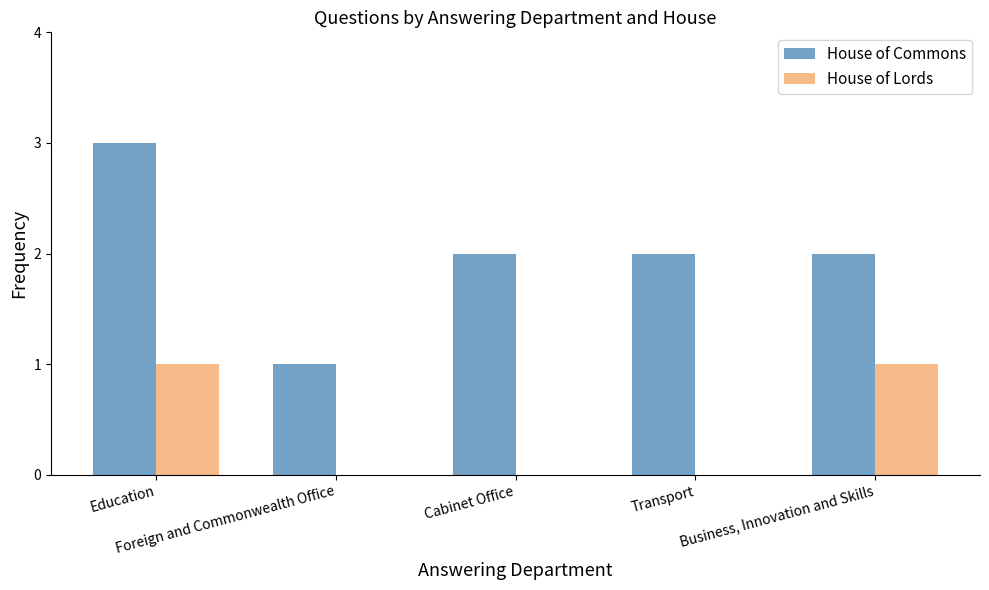

Reading left to right, transcribe all the data shown in this chart.

House of Commons: Education=3	Foreign and Commonwealth Office=1	Cabinet Office=2	Transport=2	Business, Innovation and Skills=2
House of Lords: Education=1	Foreign and Commonwealth Office=0	Cabinet Office=0	Transport=0	Business, Innovation and Skills=1